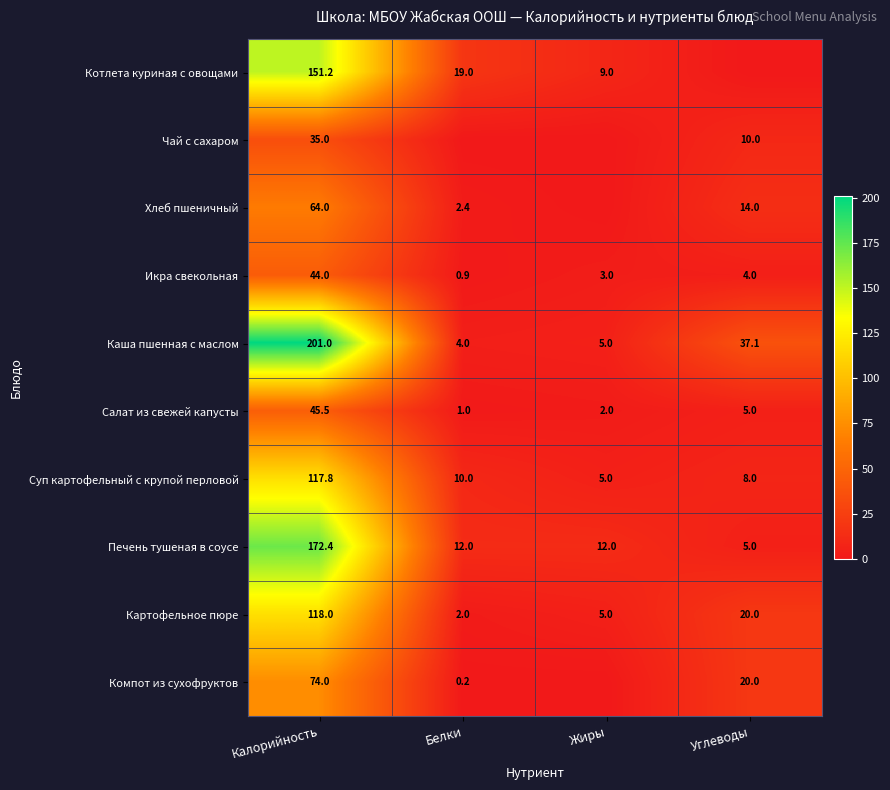

Where does the Салат из свежей капусты series first go above 5?

Калорийность